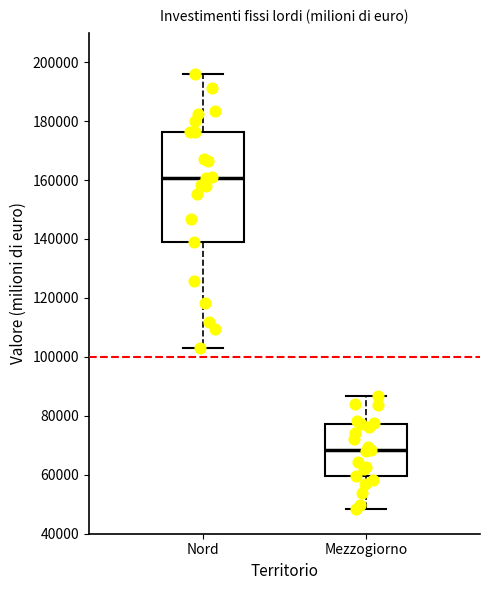

Which box's median line is the lowest?

Mezzogiorno